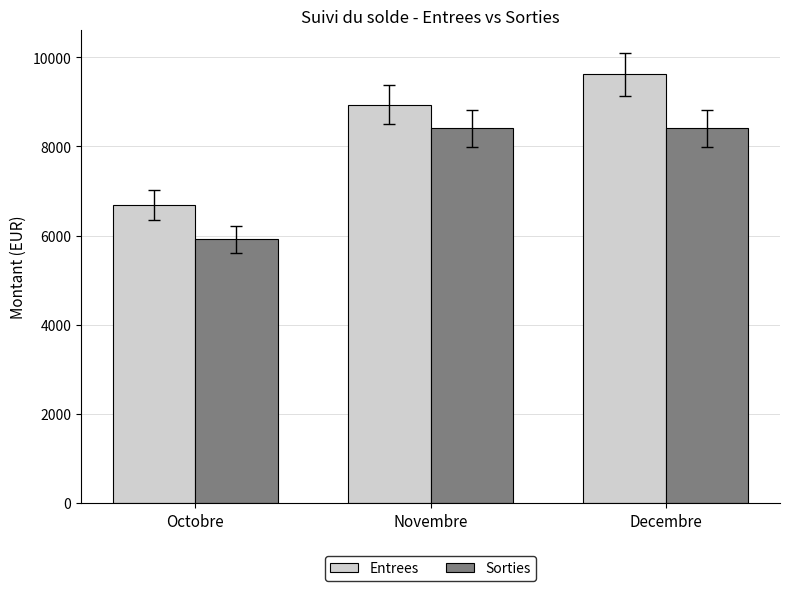

Reading left to right, what are all the values shown in this chart?

Entrees: Octobre=6687.0	Novembre=8941.0	Decembre=9617.2
Sorties: Octobre=5913.8	Novembre=8405.4	Decembre=8405.4